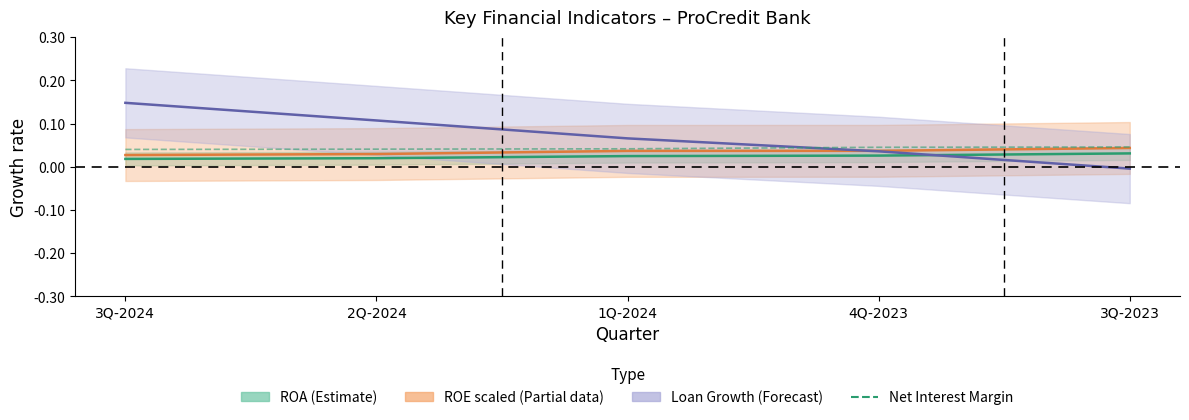

True or false: the data has more than 2 interior local peaks.

False